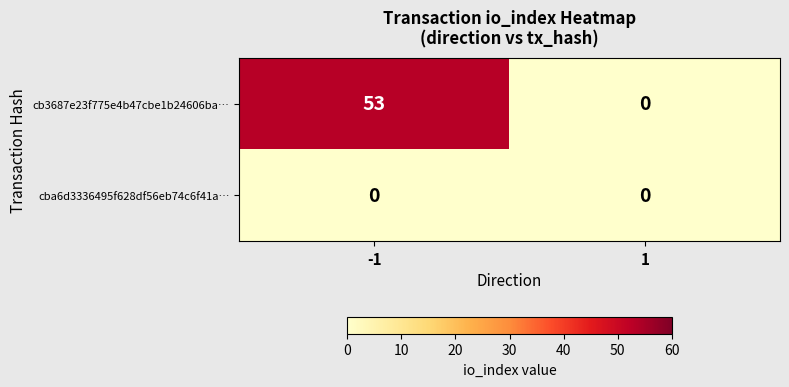

Rank the series by their maximum value, from lowest to highest.

cba6d3336495f628df56eb74c6f41a…, cb3687e23f775e4b47cbe1b24606ba…